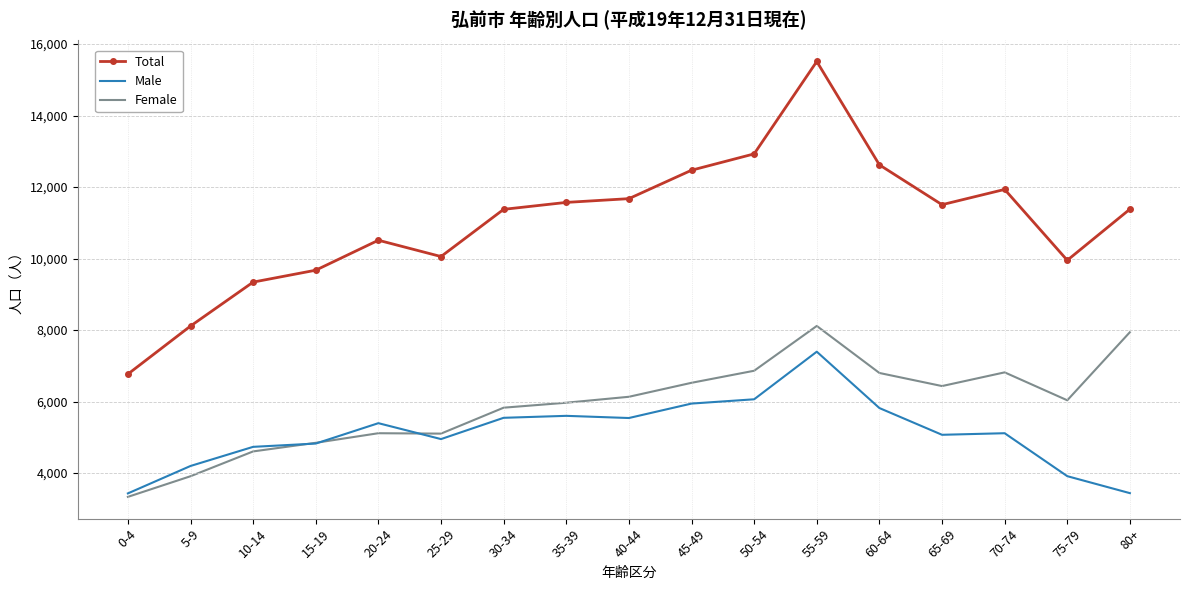

At which category does the chart reach its peak across all series?

55-59